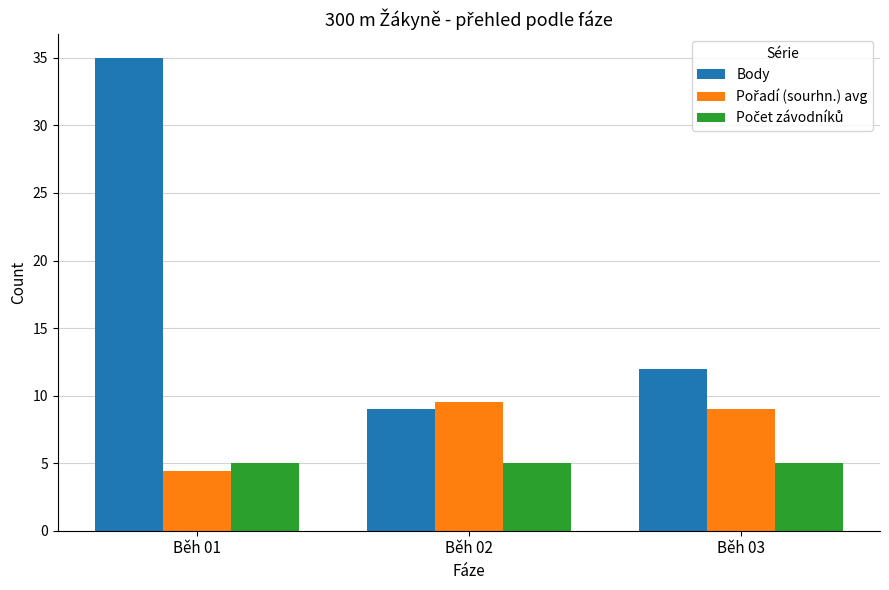

Which series changed the most between Běh 01 and Běh 03?

Body